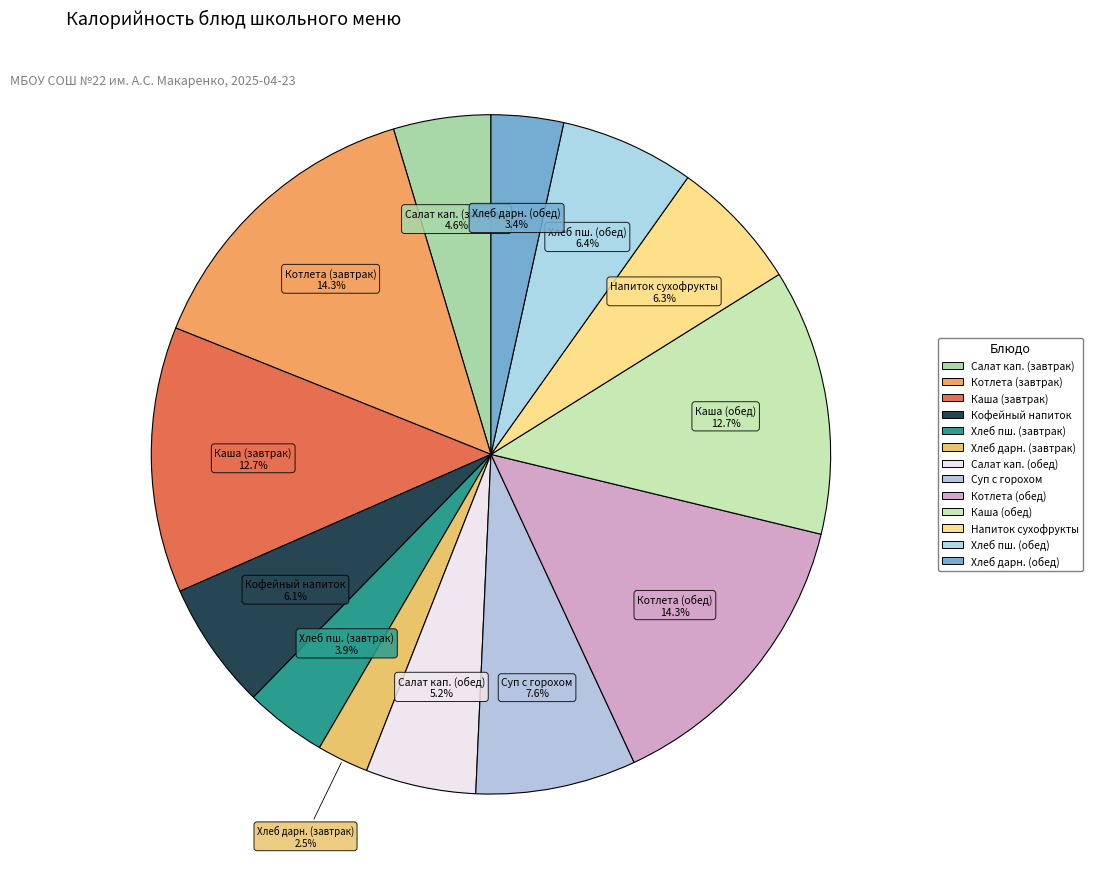

What percentage is NOT represented by Суп с горохом?

92.4%